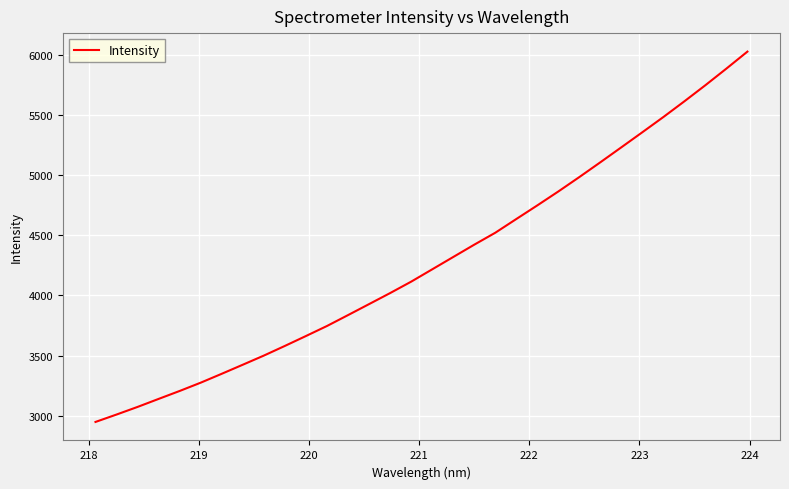

What is the greatest value displayed?

6025.0